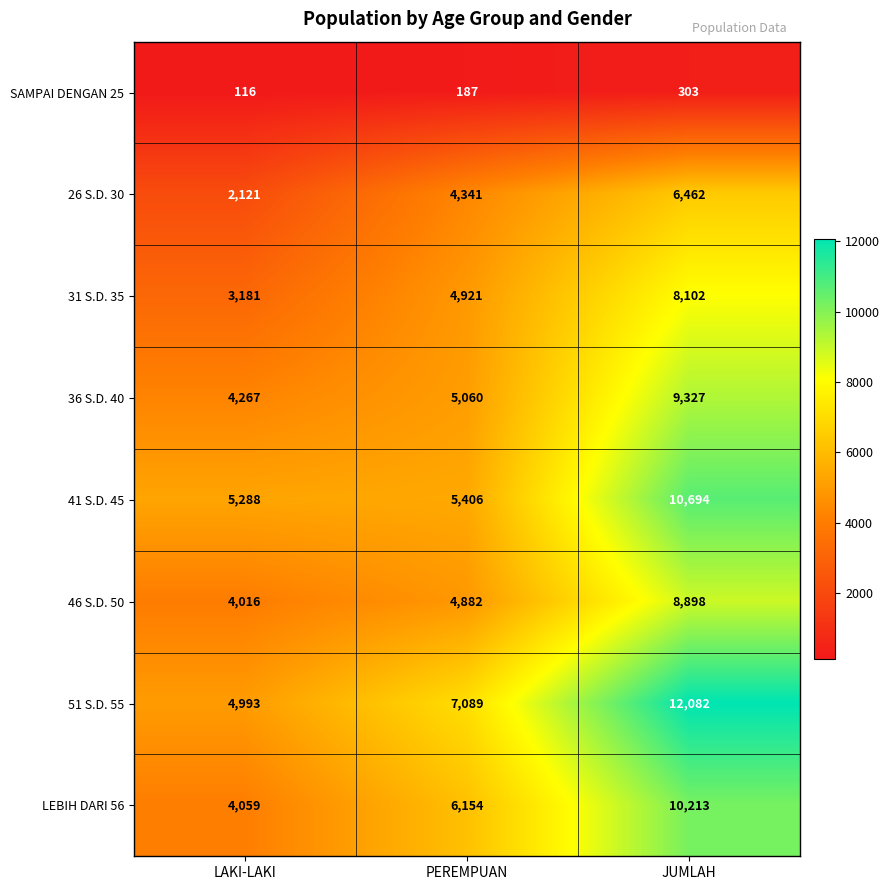

At which category does the chart reach its peak across all series?

JUMLAH